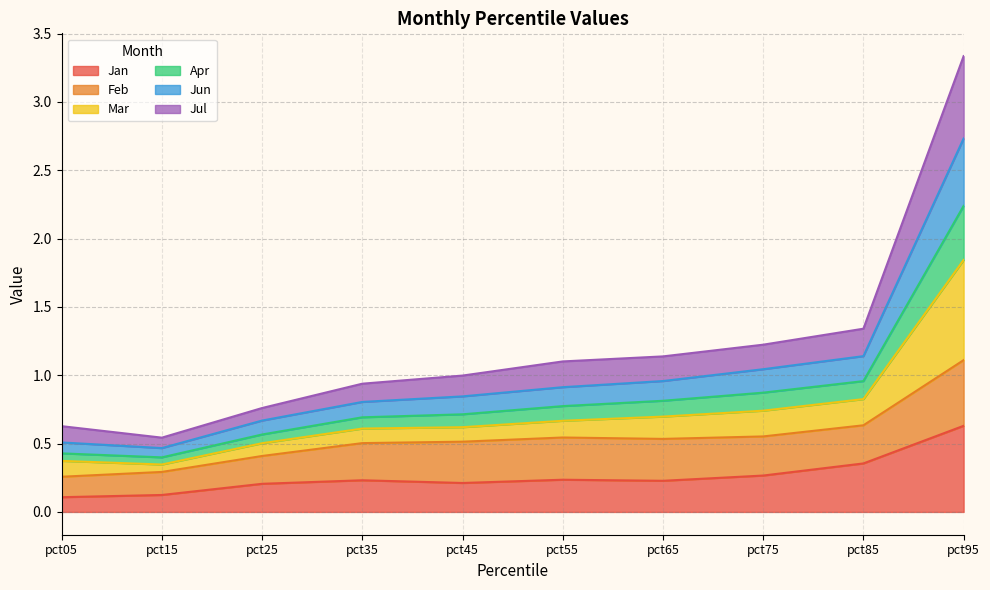

Which category has the highest value in the Jun series?

pct95